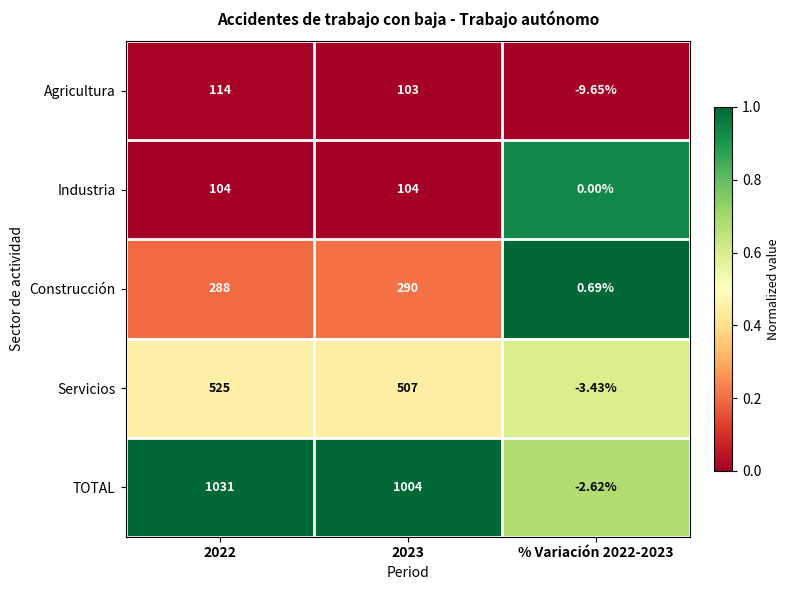

Is the value of Servicios at 2023 greater than the value of TOTAL at 2023?

No